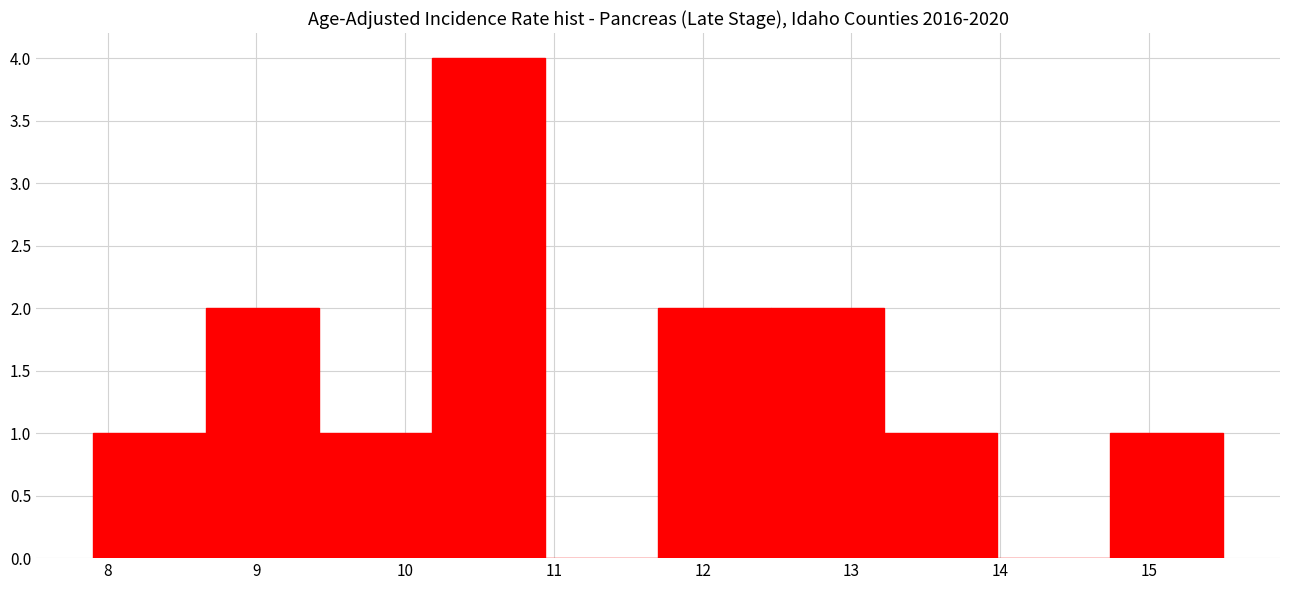

What is the height of the bar covering 13.22 to 13.98 on the x-axis? Neither the bar edges nor the heights are printed on the chart, so give them approximately, as read against the axes.

1